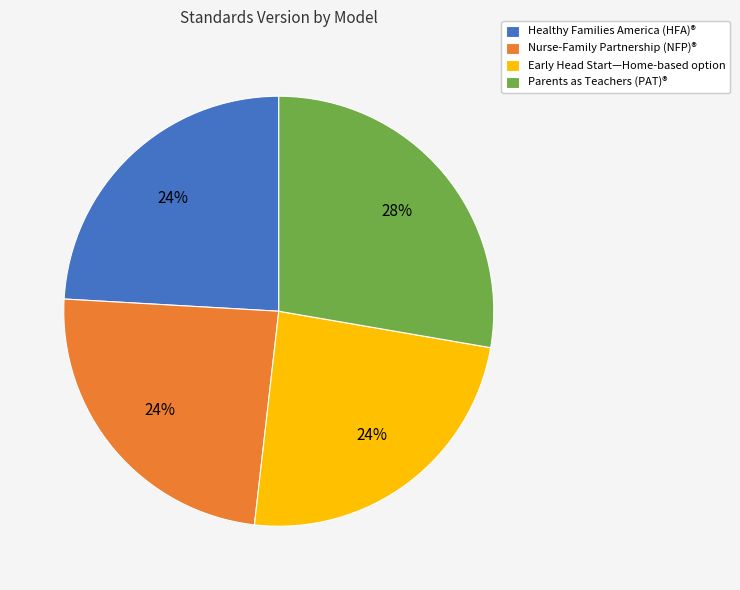

Count the number of slices in the pie.

4